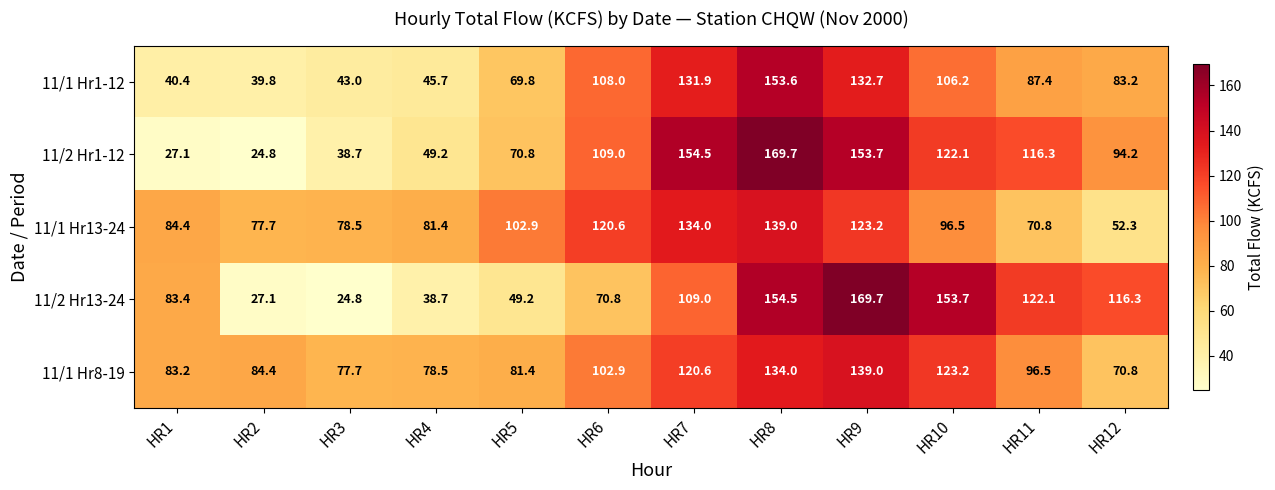

At how many categories does at least one series exceed 101?

8